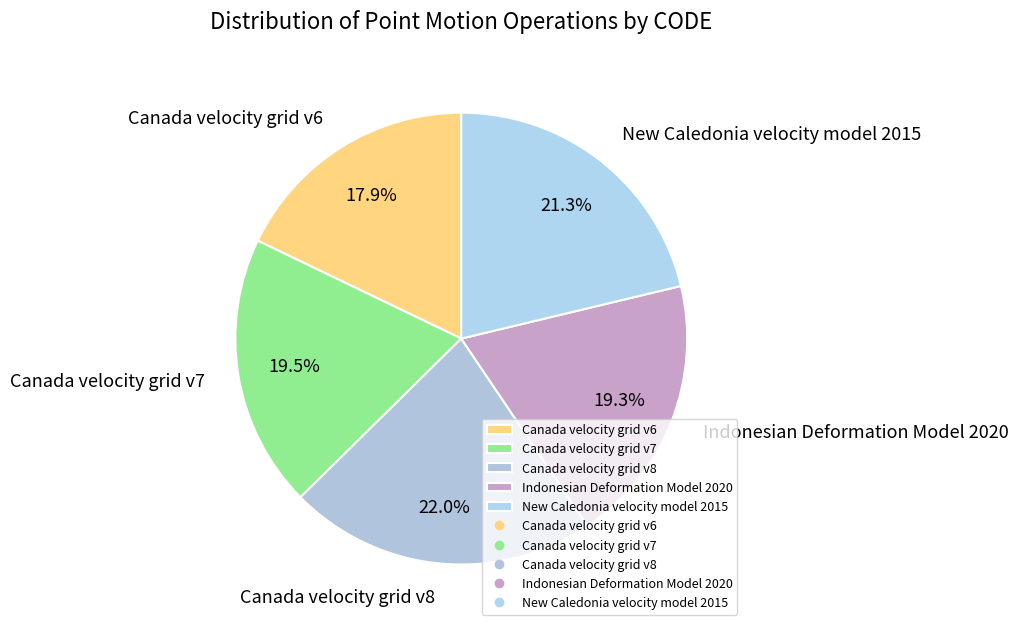

What percentage is NOT represented by New Caledonia velocity model 2015?

78.7%